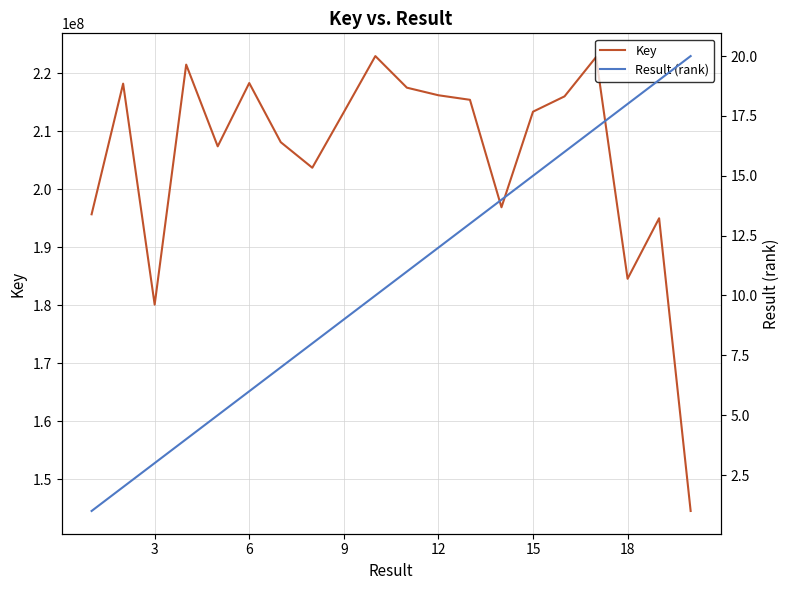

What is the highest value of the Key series?

222999334